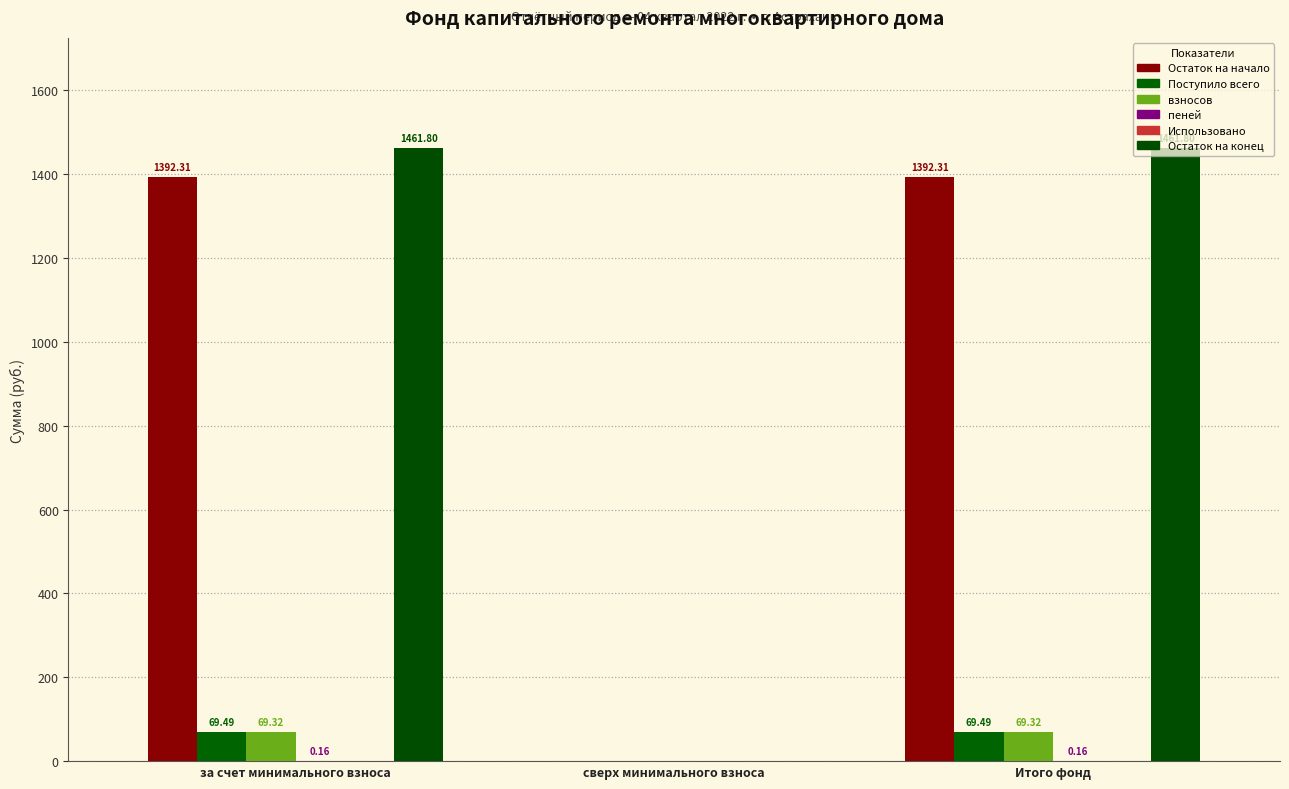

Which series has the largest total across all categories?

Остаток на конец